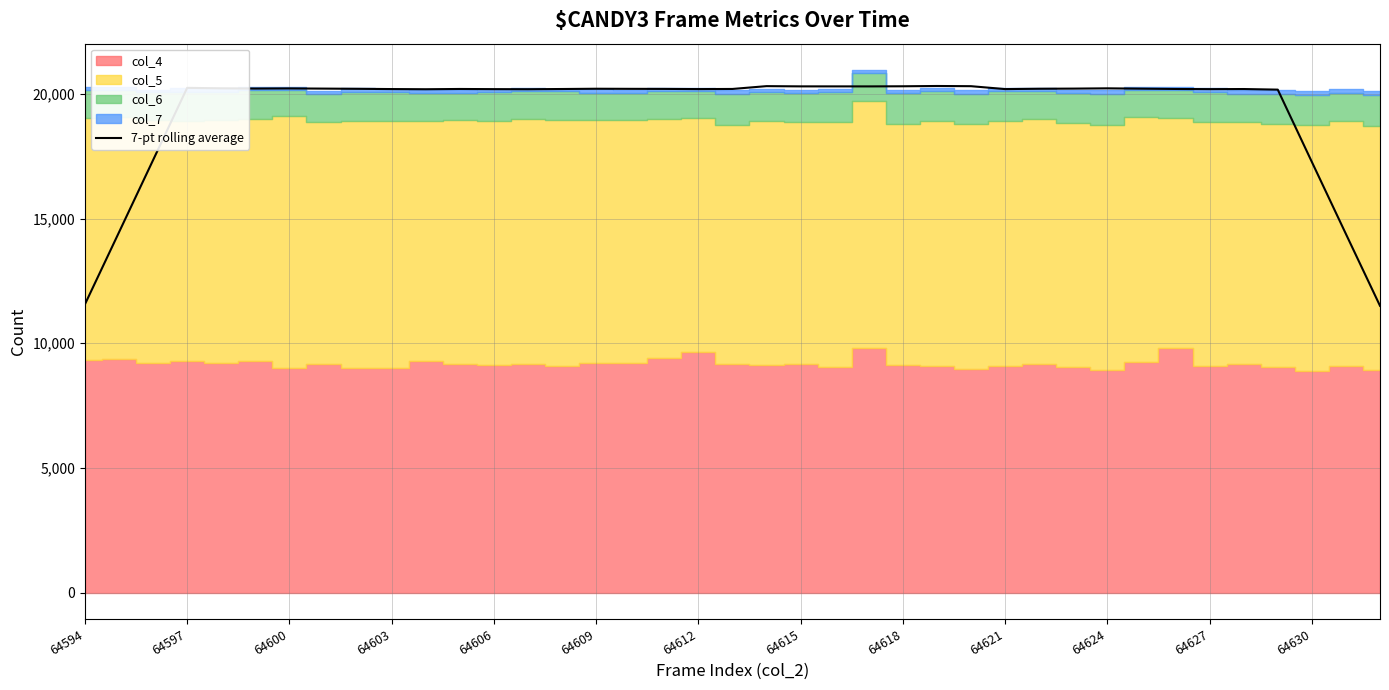

What is the greatest value displayed?

20311.0